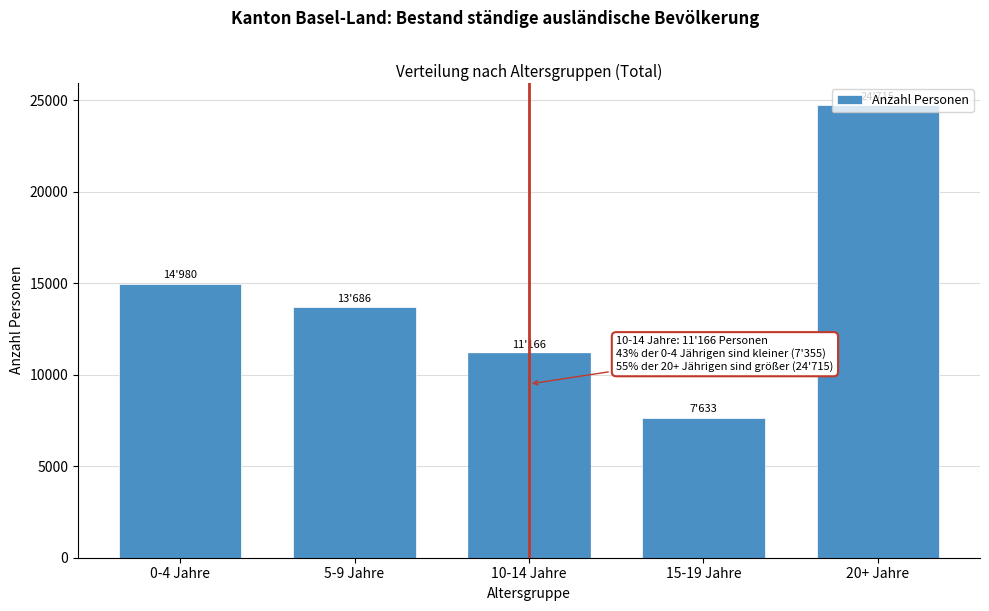

What is the average value?

14436